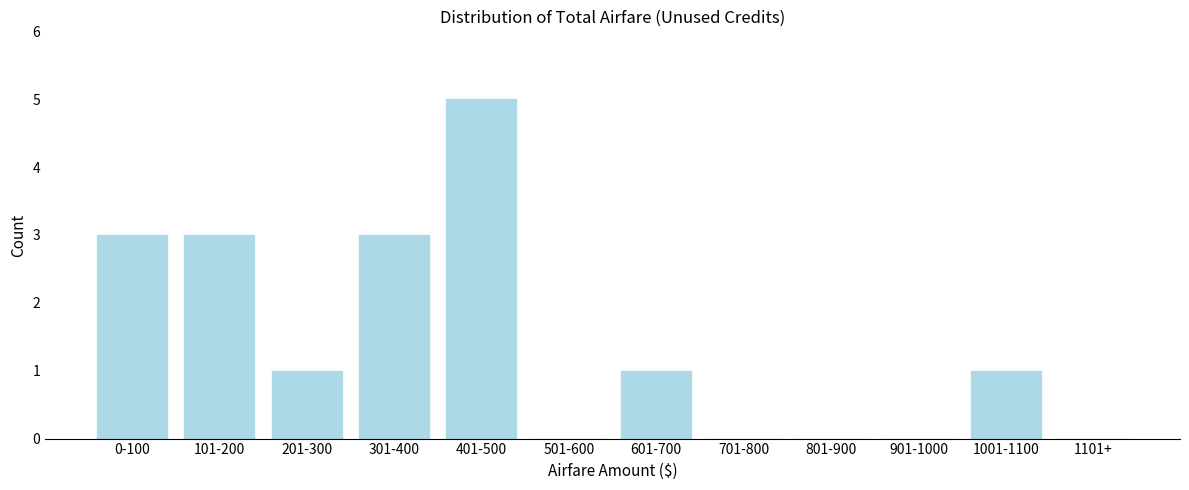

Reading left to right, list all the values displayed in this chart.

0-100=3	101-200=3	201-300=1	301-400=3	401-500=5	501-600=0	601-700=1	701-800=0	801-900=0	901-1000=0	1001-1100=1	1101+=0